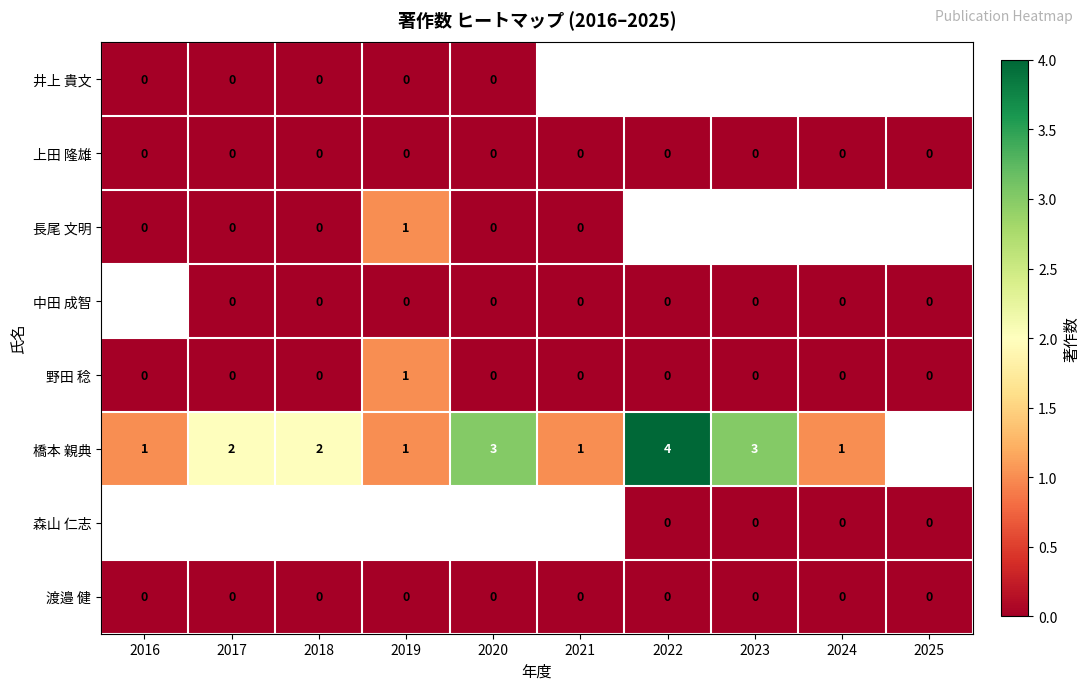

True or false: 橋本 親典 has a value of 4 at 2022.

True